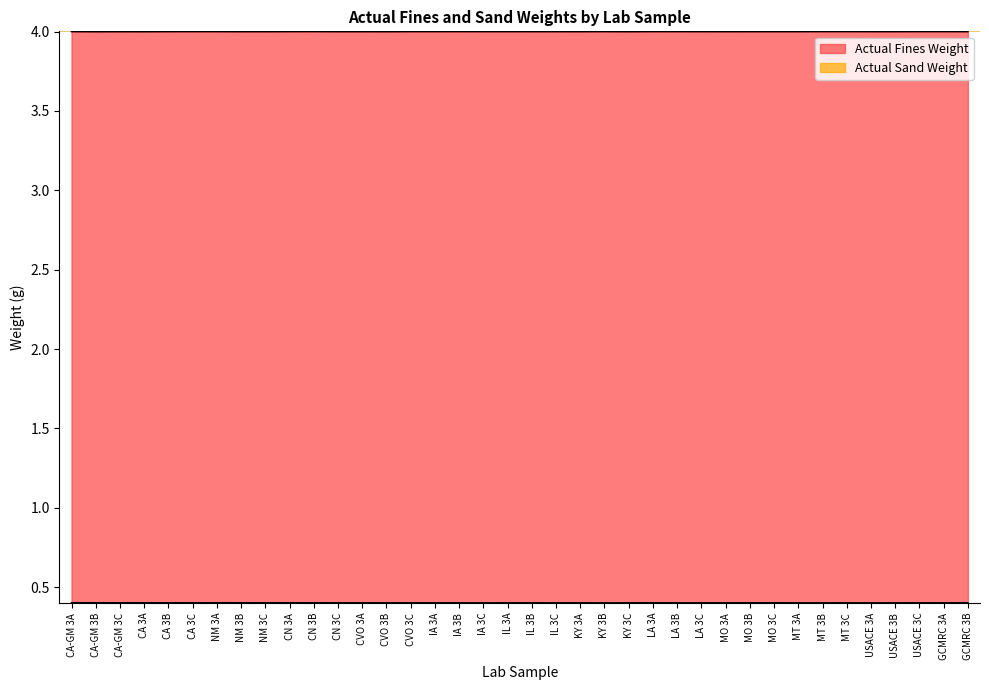

Does the chart display data point markers on the line(s)?

No